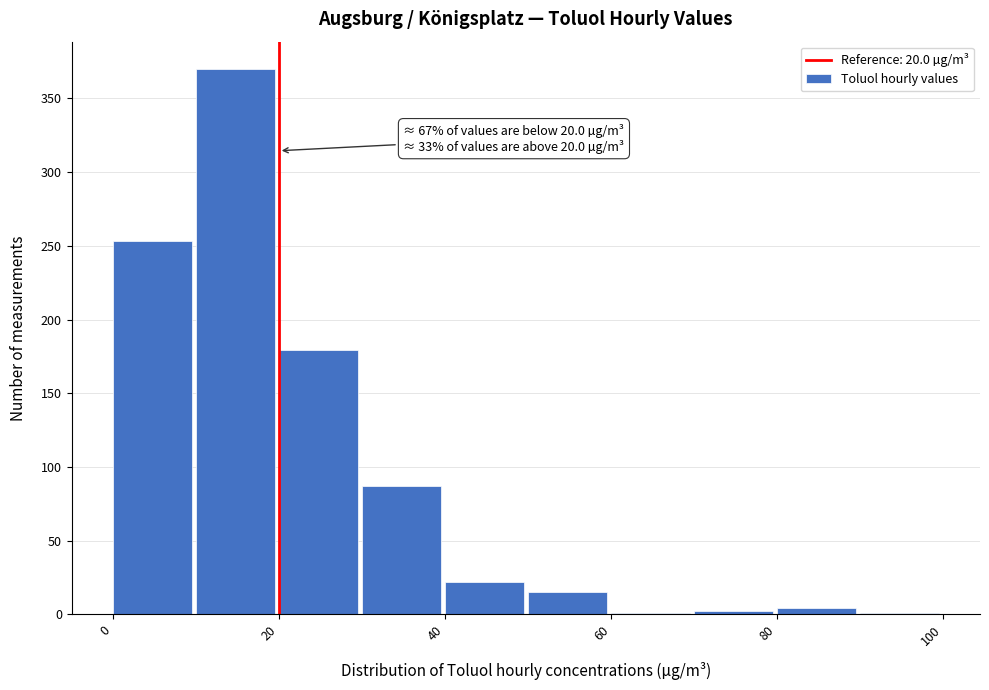

Which range on the x-axis has the tallest bar?

10 to 20